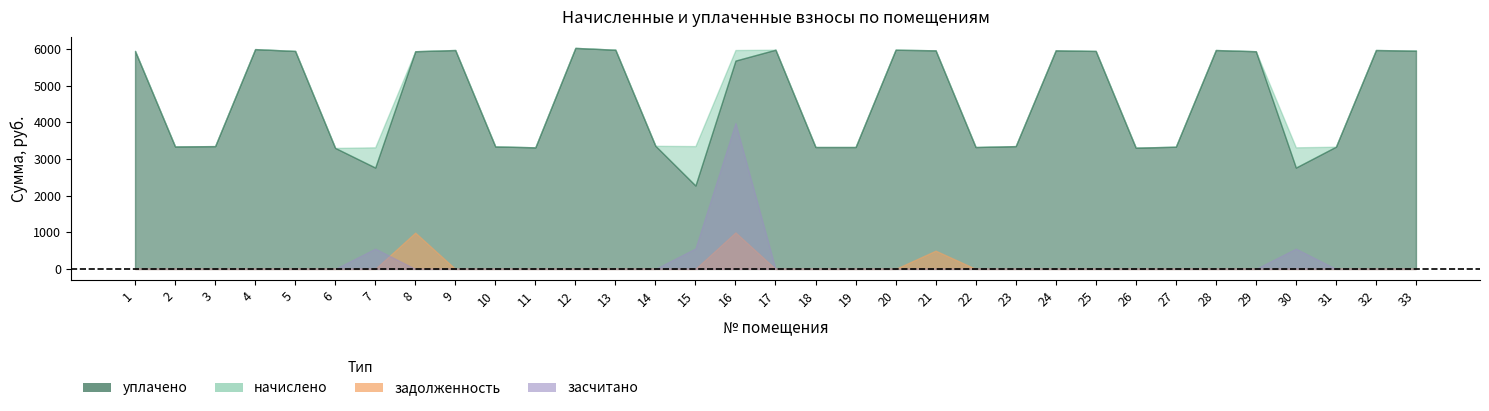

Reading left to right, what are all the values shown in this chart?

начислено: 5953.3	3345.1	3353.4	6003.0	5953.3	3303.7	3320.3	5945.0	5978.2	3345.1	3320.3	6036.1	5986.4	3361.7	3353.4	5978.2	5986.4	3328.6	3328.6	5986.4	5969.9	3328.6	3353.4	5969.9	5953.3	3312.0	3336.8	5978.2	5945.0	3320.3	3336.8	5978.2	5961.6
уплачено: 5953.3	3345.1	3353.4	6003.0	5953.3	3303.7	2766.9	5945.0	5978.2	3345.1	3320.3	6036.1	5986.4	3361.7	2276.1	5689.4	5986.4	3328.6	3328.6	5986.4	5969.9	3328.6	3353.4	5969.9	5953.3	3312.0	3336.8	5978.2	5945.0	2766.9	3336.8	5978.2	5961.6
задолженность: 0.0	0.0	0.0	0.0	0.0	0.0	0.0	990.5	0.0	0.0	0.0	0.0	0.0	0.0	0.0	996.4	0.0	0.0	0.0	0.0	497.5	0.0	0.0	0.0	0.0	0.0	0.0	0.0	0.0	0.0	0.0	0.0	0.0
засчитано: 0.0	0.0	0.0	0.0	0.0	0.0	553.4	0.0	0.0	0.0	0.0	0.0	0.0	0.0	558.9	3985.4	0.0	0.0	0.0	0.0	0.0	0.0	0.0	0.0	0.0	0.0	0.0	0.0	0.0	553.4	0.0	0.0	0.0